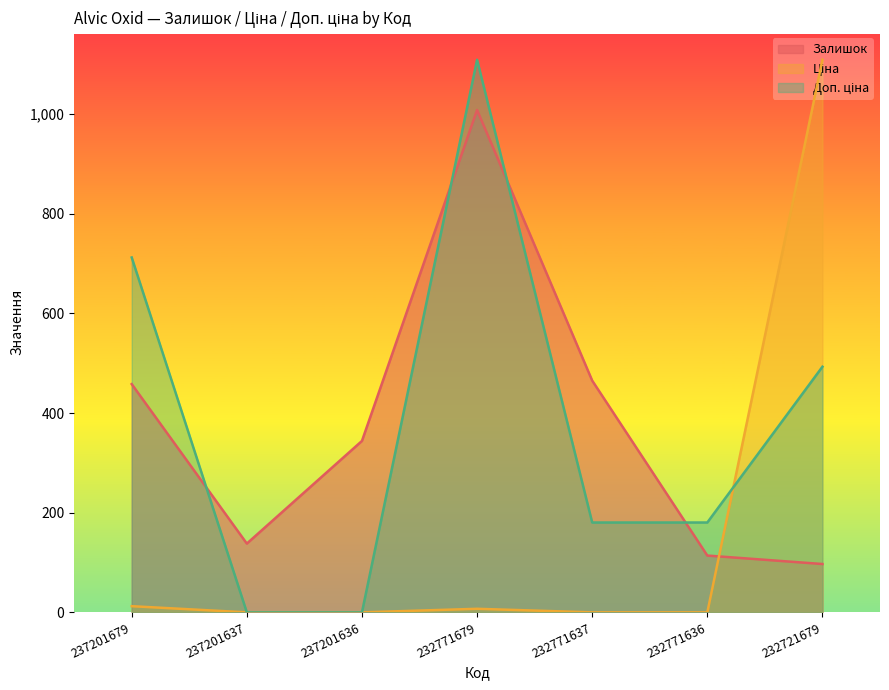

At how many categories does at least one series exceed 1078?

2